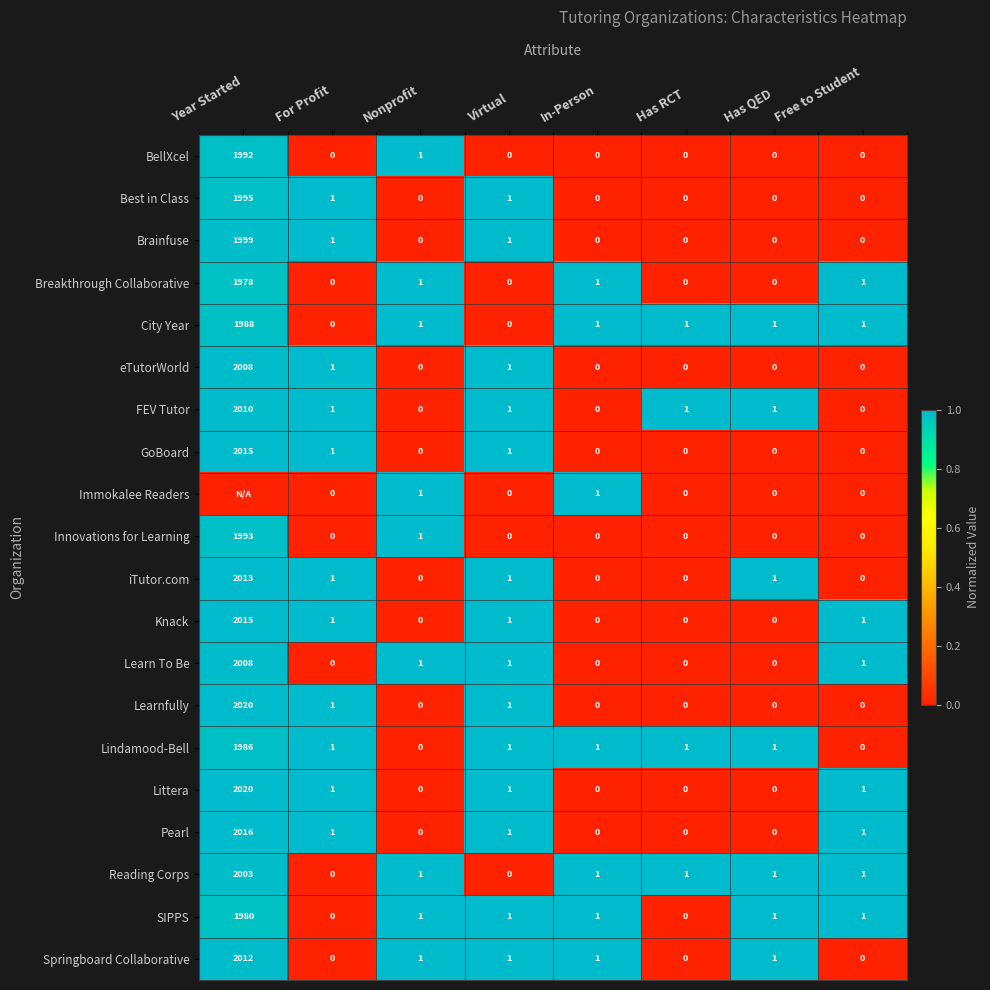

What is the highest value of the eTutorWorld series?

2008